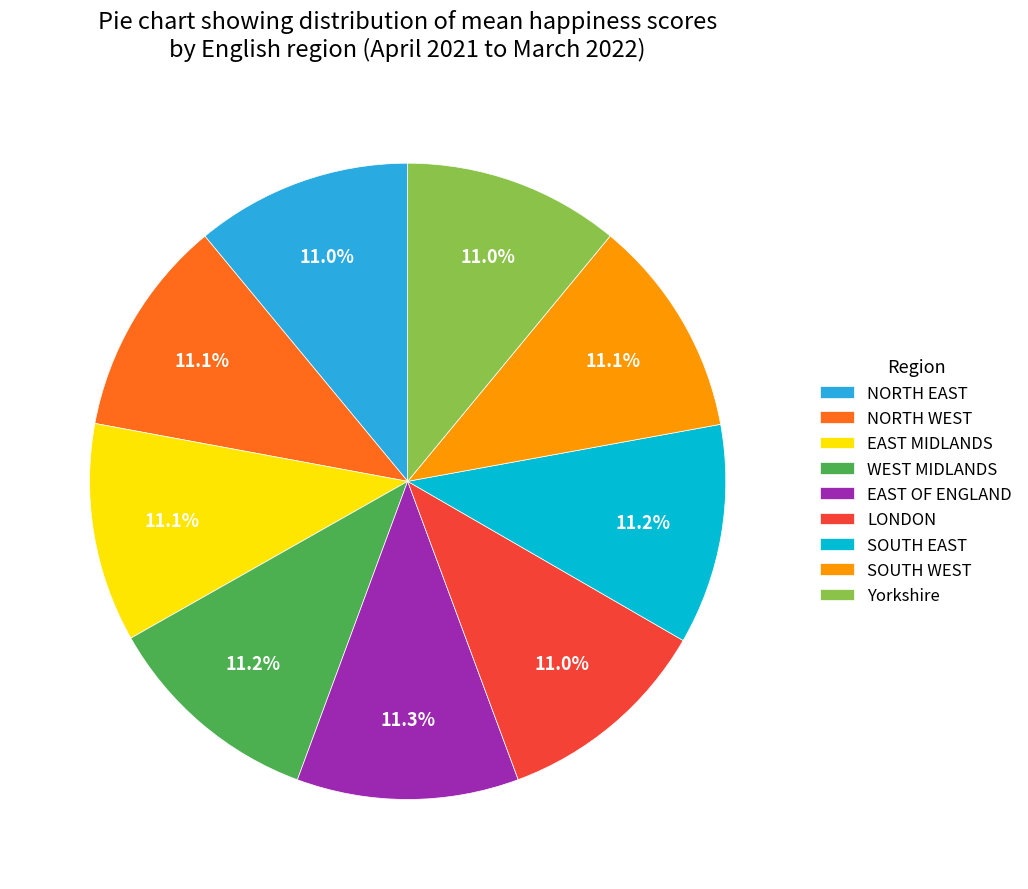

What is the ratio of the value at SOUTH EAST to the value at WEST MIDLANDS?

1.0